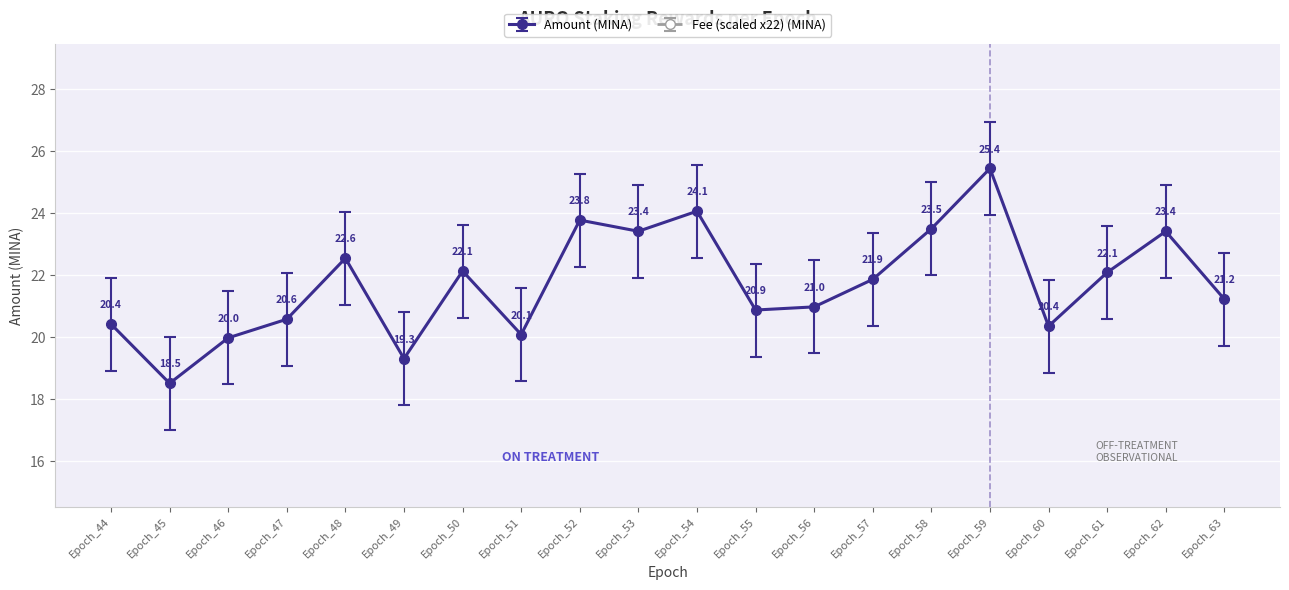

Reading left to right, what are all the values shown in this chart?

20.4	18.5	20.0	20.6	22.6	19.3	22.1	20.1	23.8	23.4	24.1	20.9	21.0	21.9	23.5	25.4	20.4	22.1	23.4	21.2